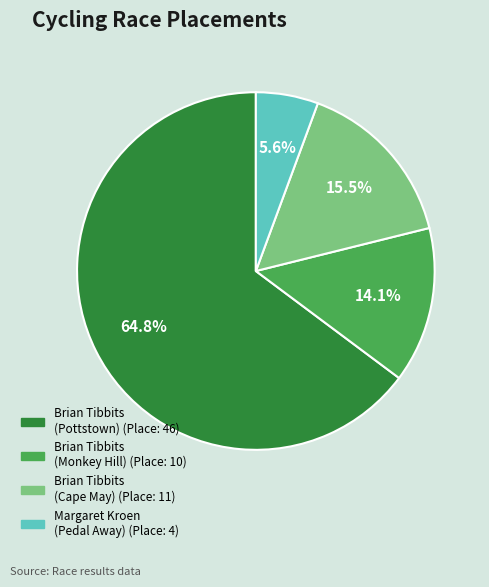

Which has a higher value, Brian Tibbits (Pottstown) or Brian Tibbits (Monkey Hill)?

Brian Tibbits (Pottstown)